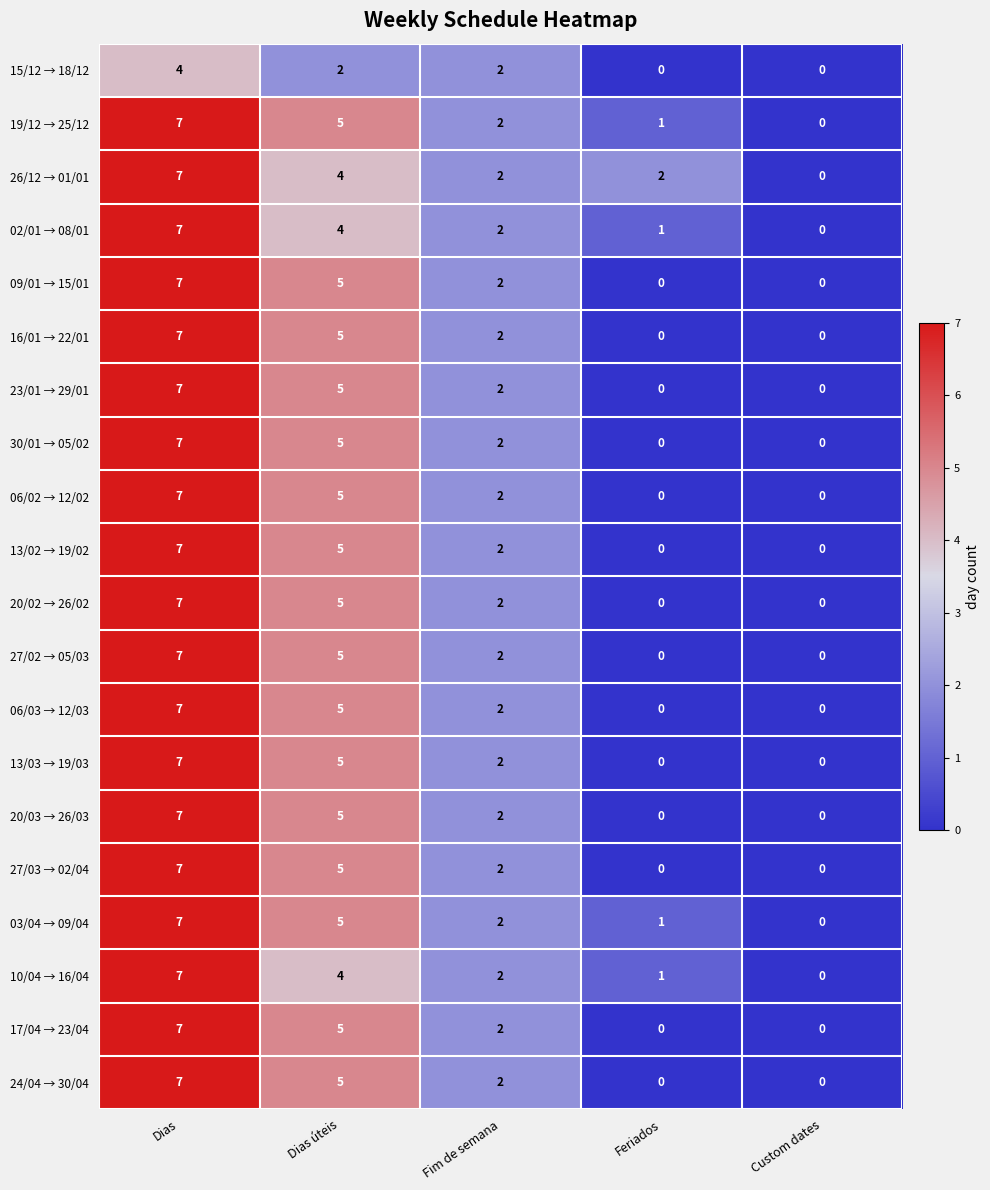

What is the difference between the second highest and minimum values in the 13/03 → 19/03 series?

5